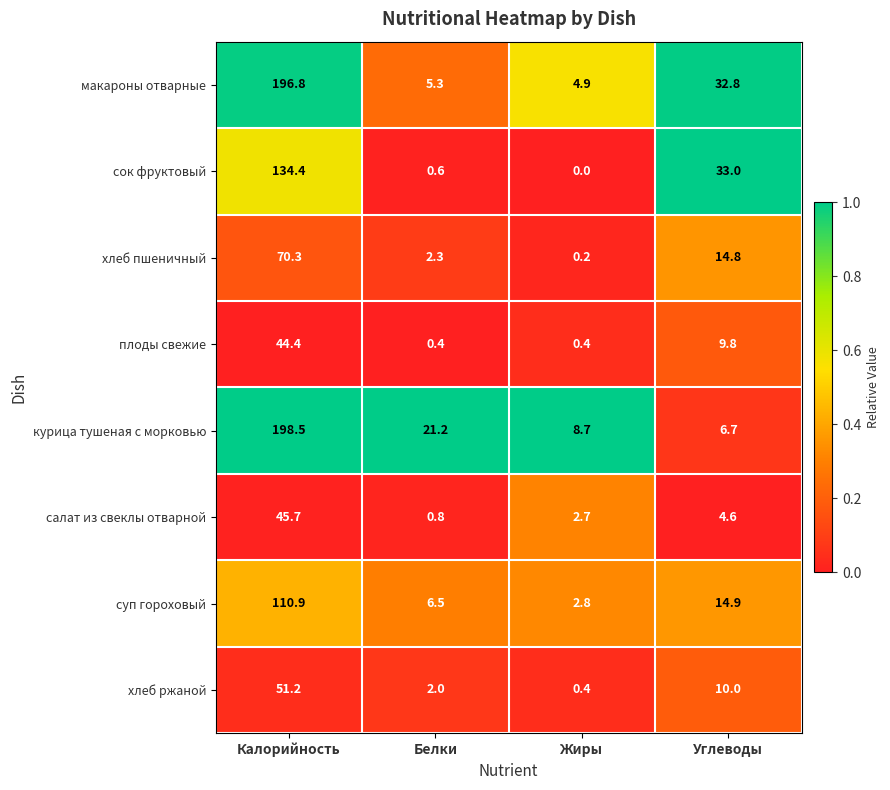

The плоды свежие series shows 9.8 at Углеводы. True or false?

True